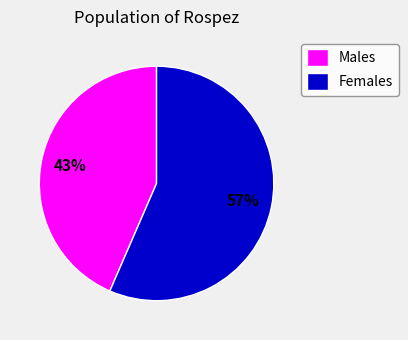

How many slices are in this pie chart?

2